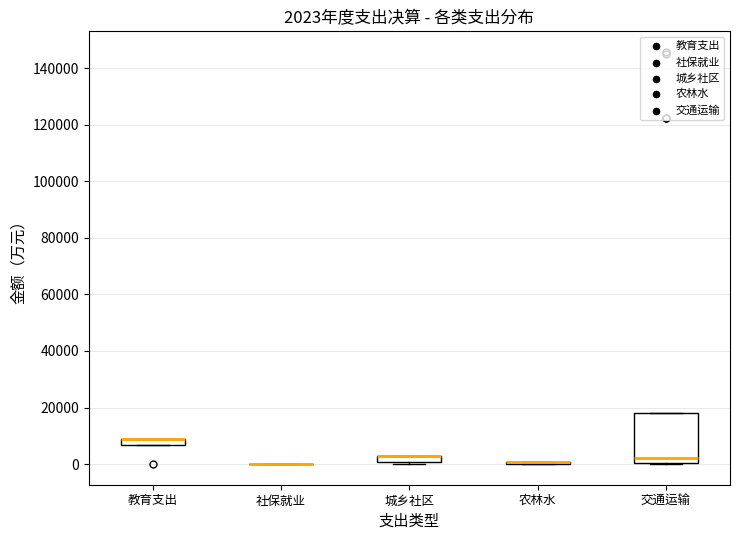

Comparing the boxes themselves (not the whiskers), which one is the tallest?

交通运输